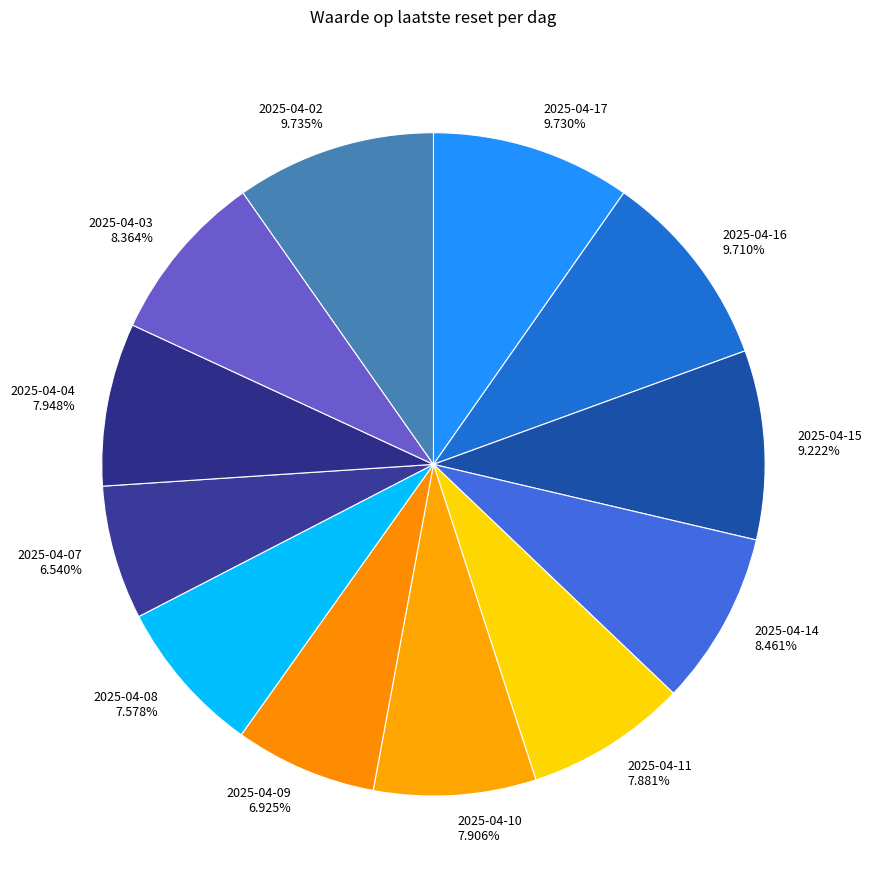

How many slices are in this pie chart?

12